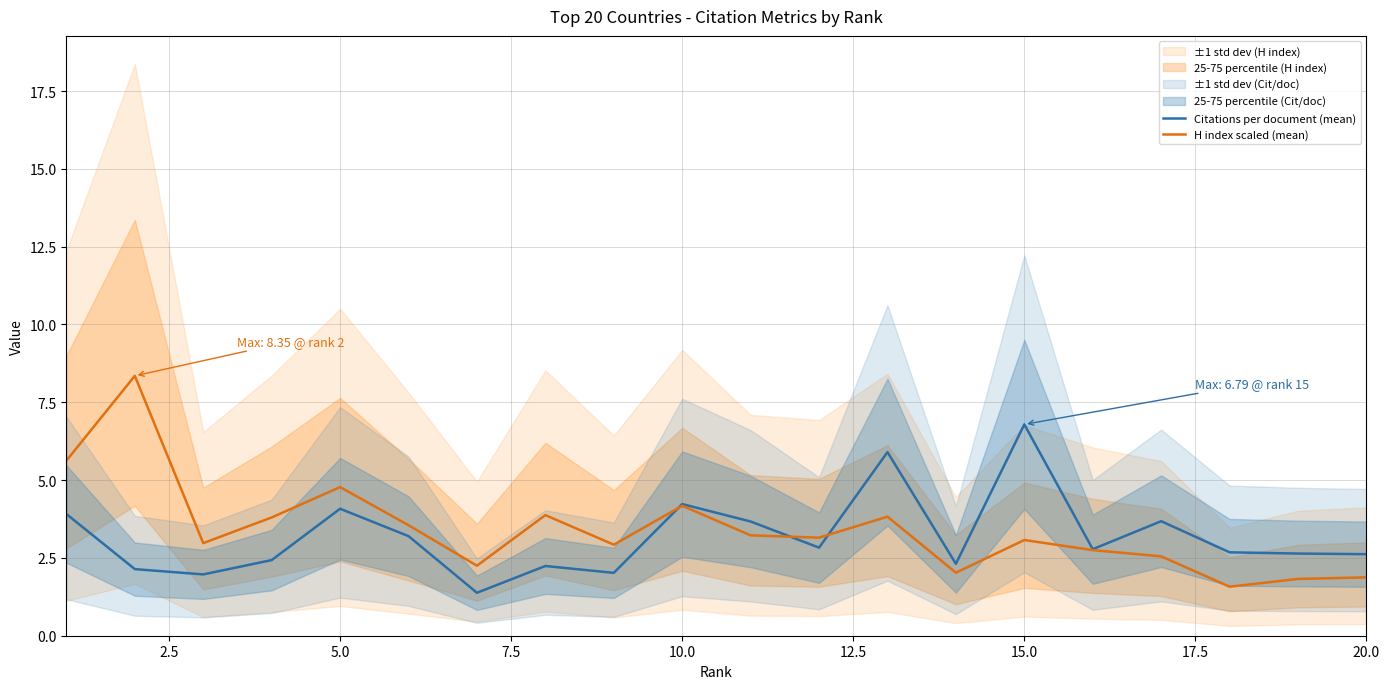

What is the lowest value of the Citations per document (mean) series?

1.4